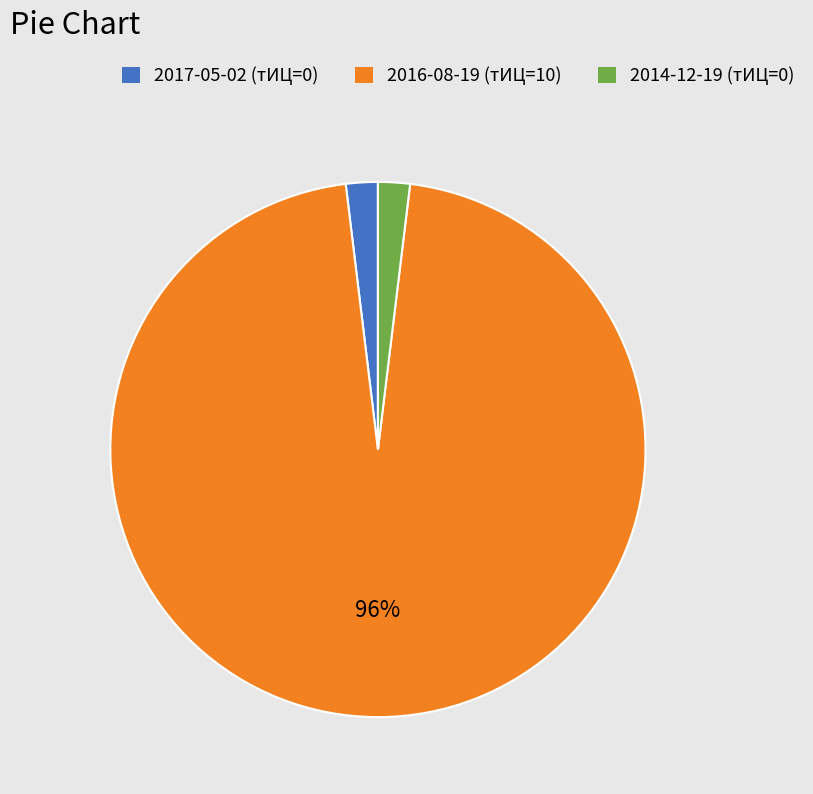

The 2017-05-02 slice represents 2% of the pie. True or false?

True